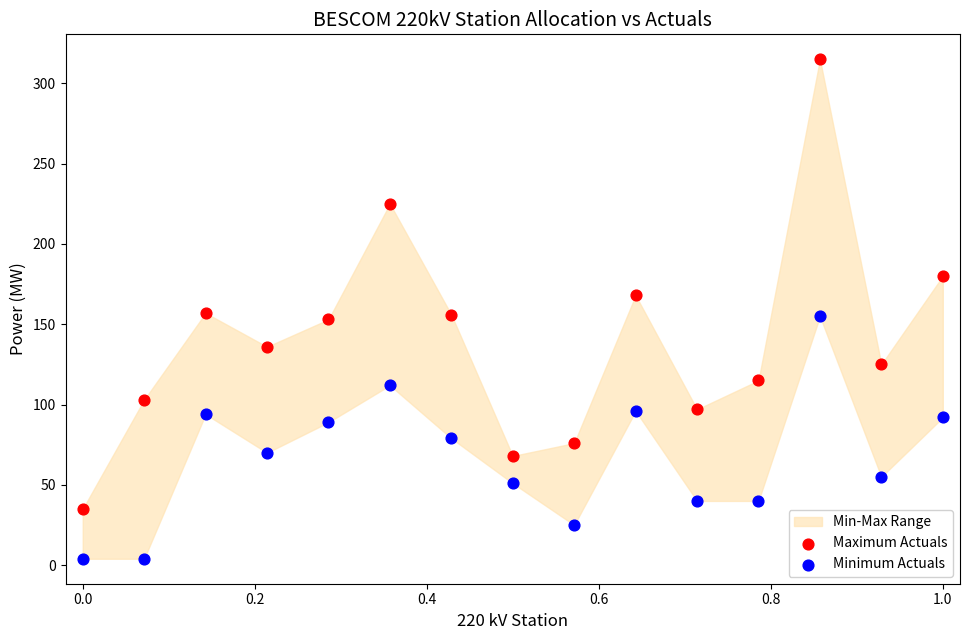

Which series contains the lowest Y value?

Minimum Actuals